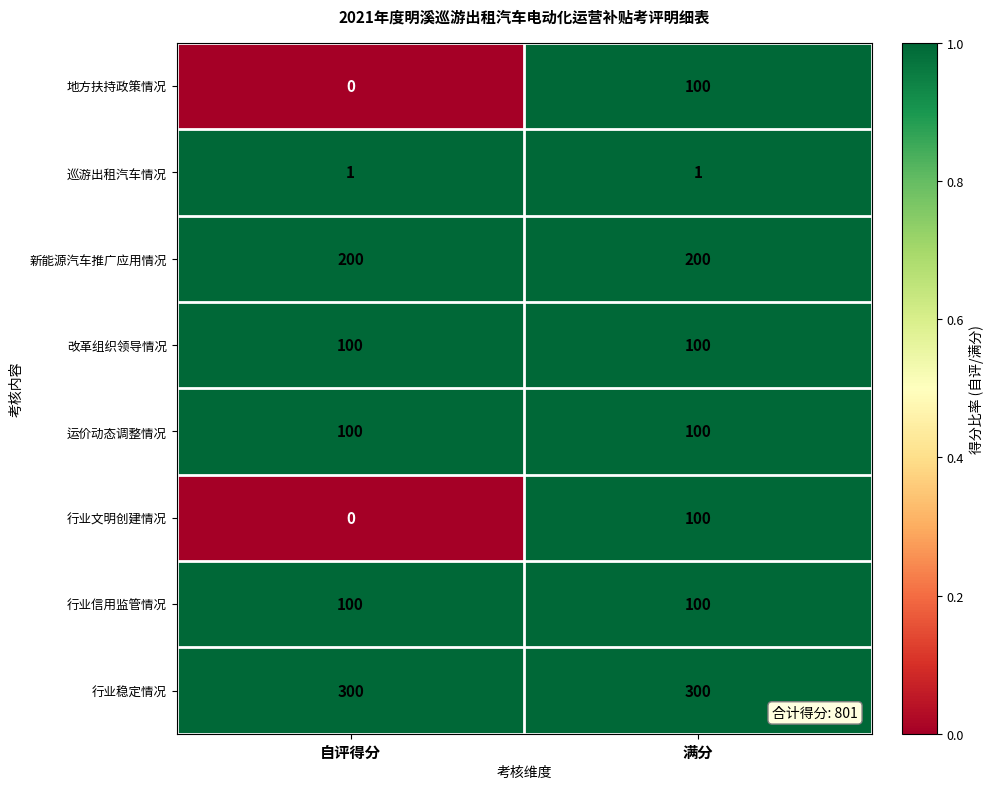

Reading right to left, what are all the values shown in this chart?

地方扶持政策情况: 100	0
巡游出租汽车情况: 1	1
新能源汽车推广应用情况: 200	200
改革组织领导情况: 100	100
运价动态调整情况: 100	100
行业文明创建情况: 100	0
行业信用监管情况: 100	100
行业稳定情况: 300	300